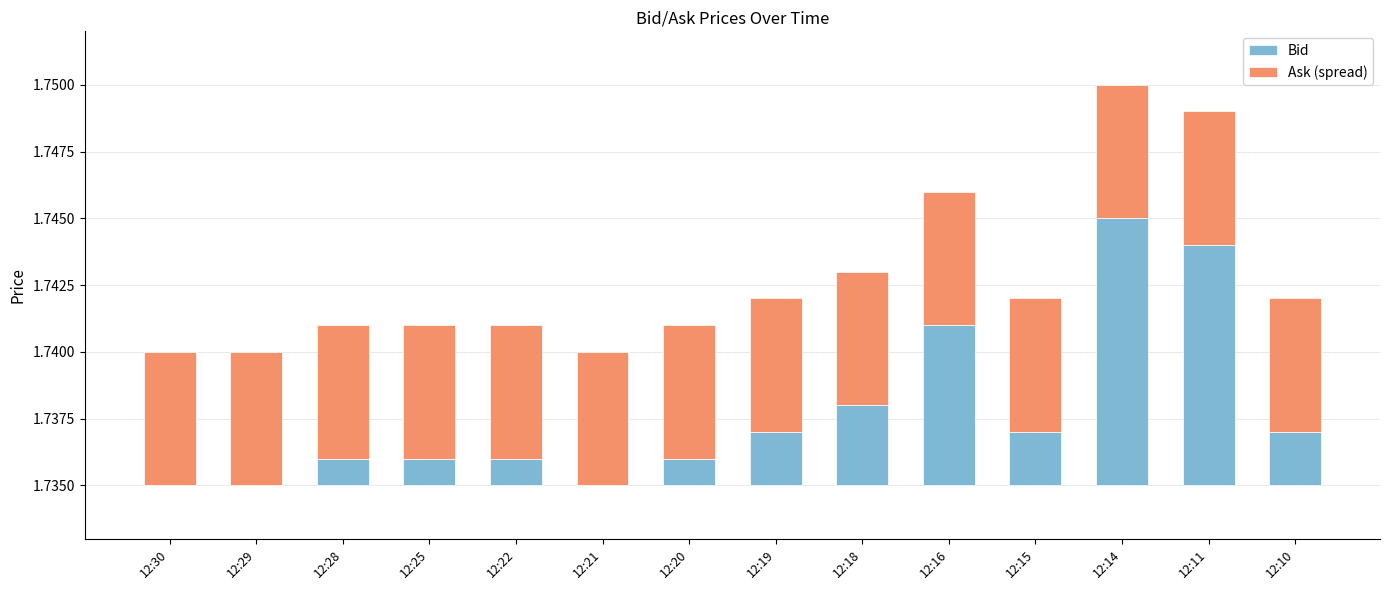

Reading left to right, transcribe all the data shown in this chart.

Bid: 12:30=0.0	12:29=0.0	12:28=0.0	12:25=0.0	12:22=0.0	12:21=0.0	12:20=0.0	12:19=0.0	12:18=0.0	12:16=0.0	12:15=0.0	12:14=0.0	12:11=0.0	12:10=0.0
Ask (spread): 12:30=0.0	12:29=0.0	12:28=0.0	12:25=0.0	12:22=0.0	12:21=0.0	12:20=0.0	12:19=0.0	12:18=0.0	12:16=0.0	12:15=0.0	12:14=0.0	12:11=0.0	12:10=0.0